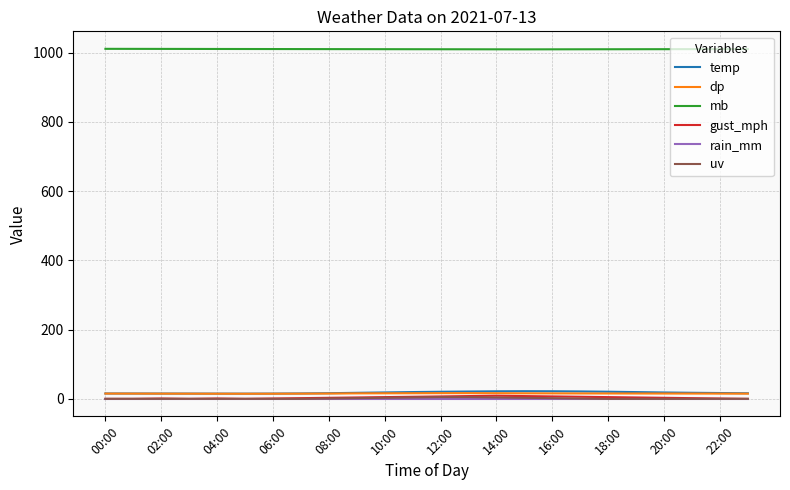

What is the difference between the maximum and minimum values in the mb series?

1.5